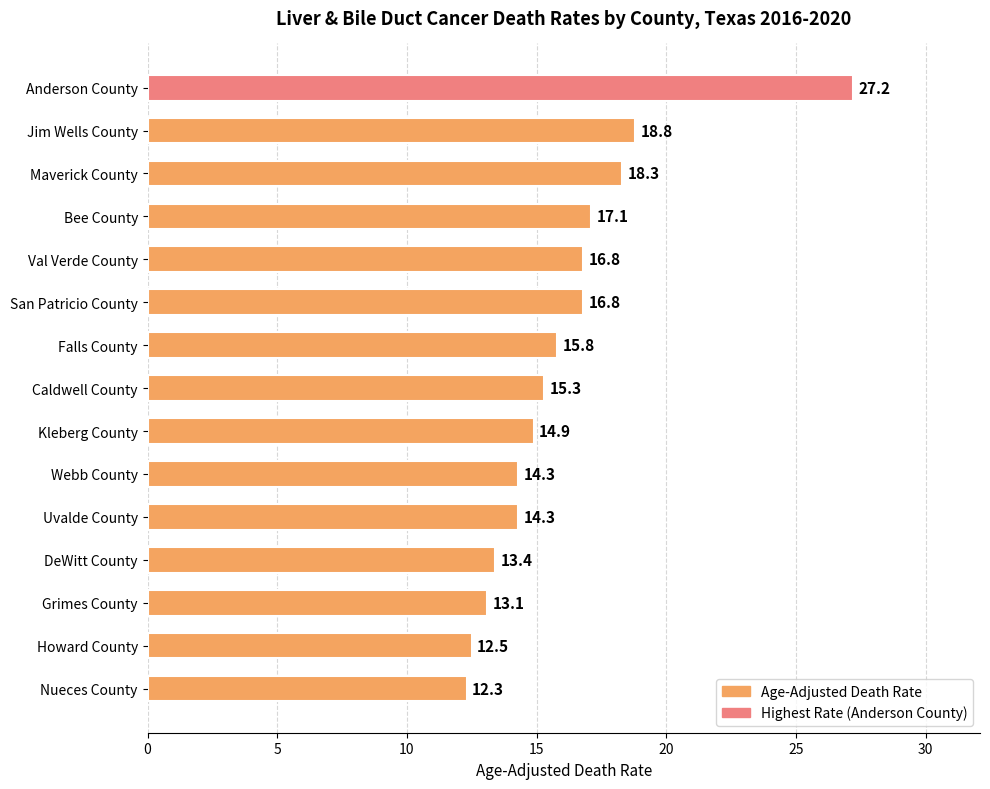

How many bars are there in total?

15